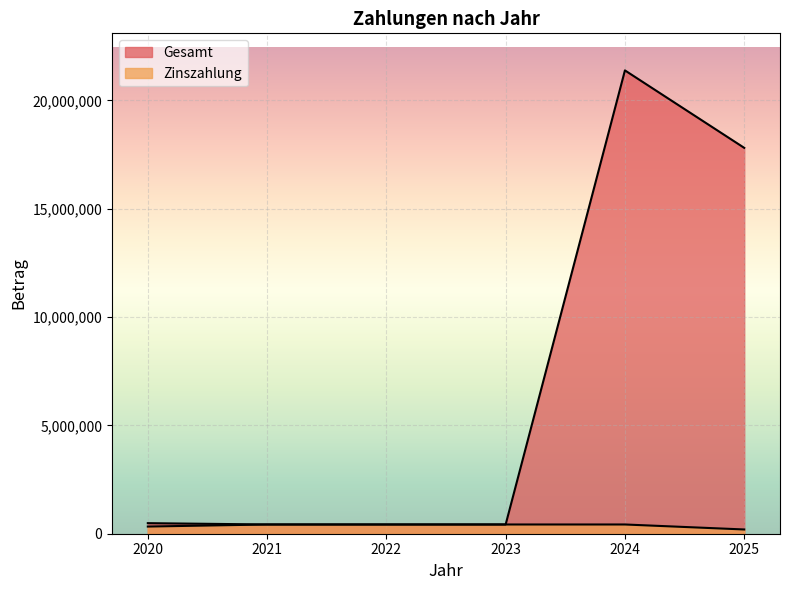

What is the difference between the maximum and minimum values in the Zinszahlung series?

230340.0